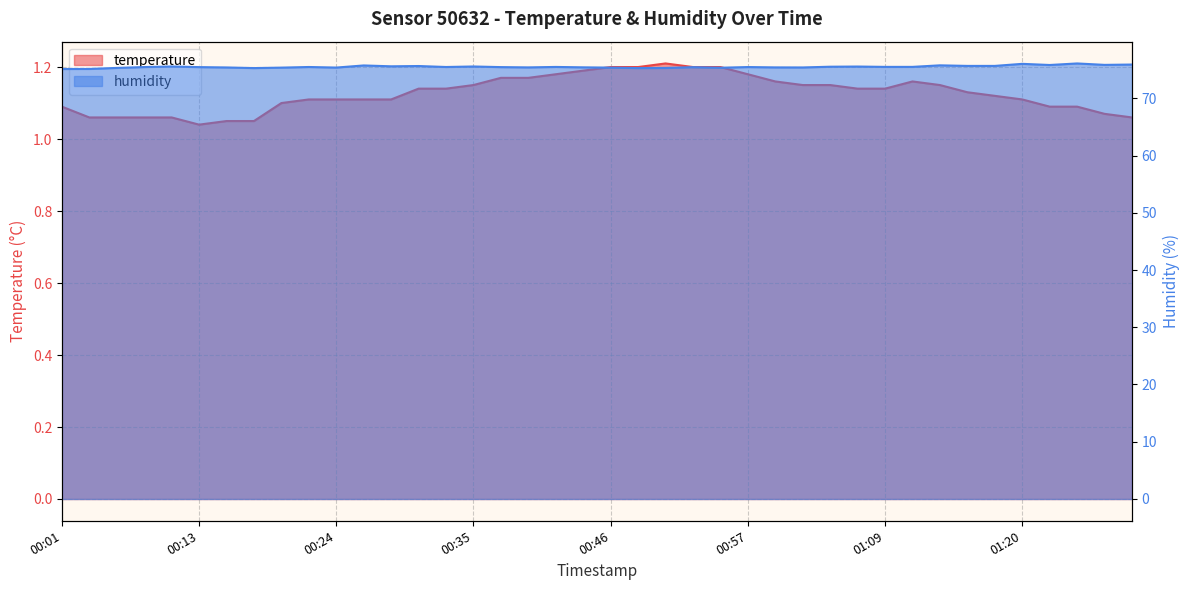

Which series has the largest range (max minus min)?

humidity